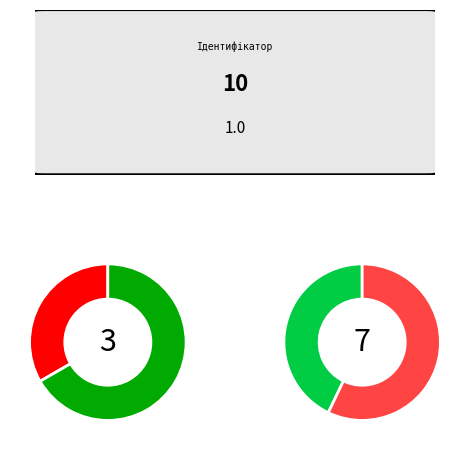

What percentage is the Спеціаліст вищої категорії slice, to the nearest percent?

40%